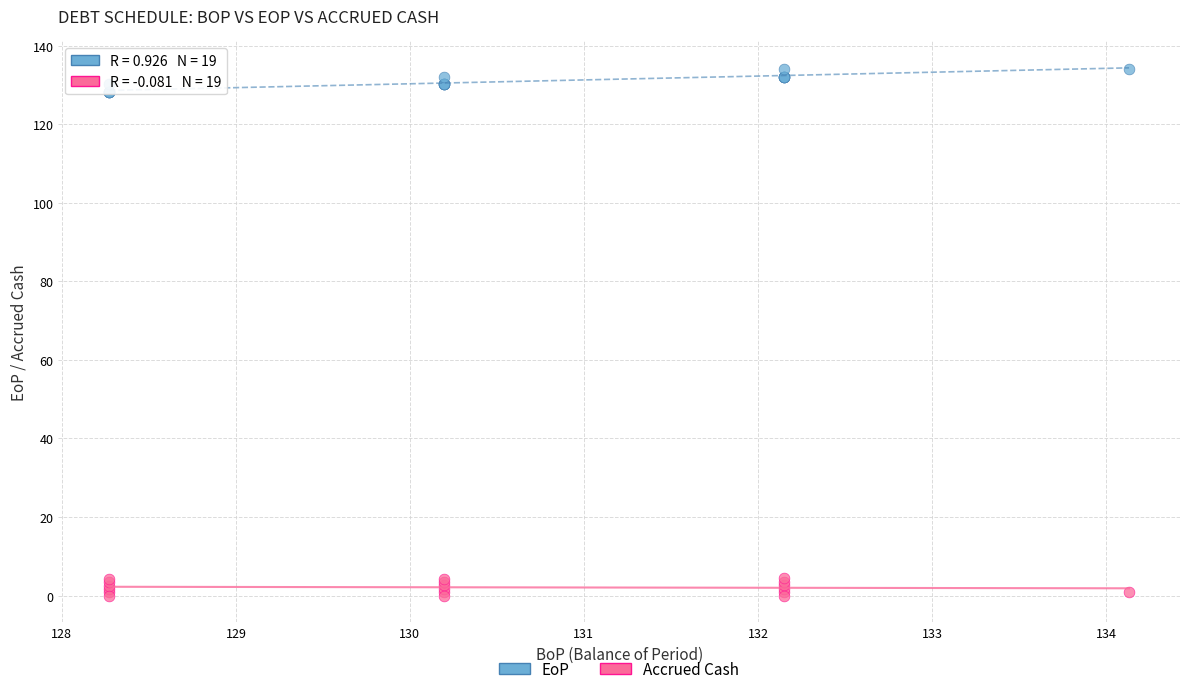

What is the X range (max minus min) for the scatter plot?

5.9